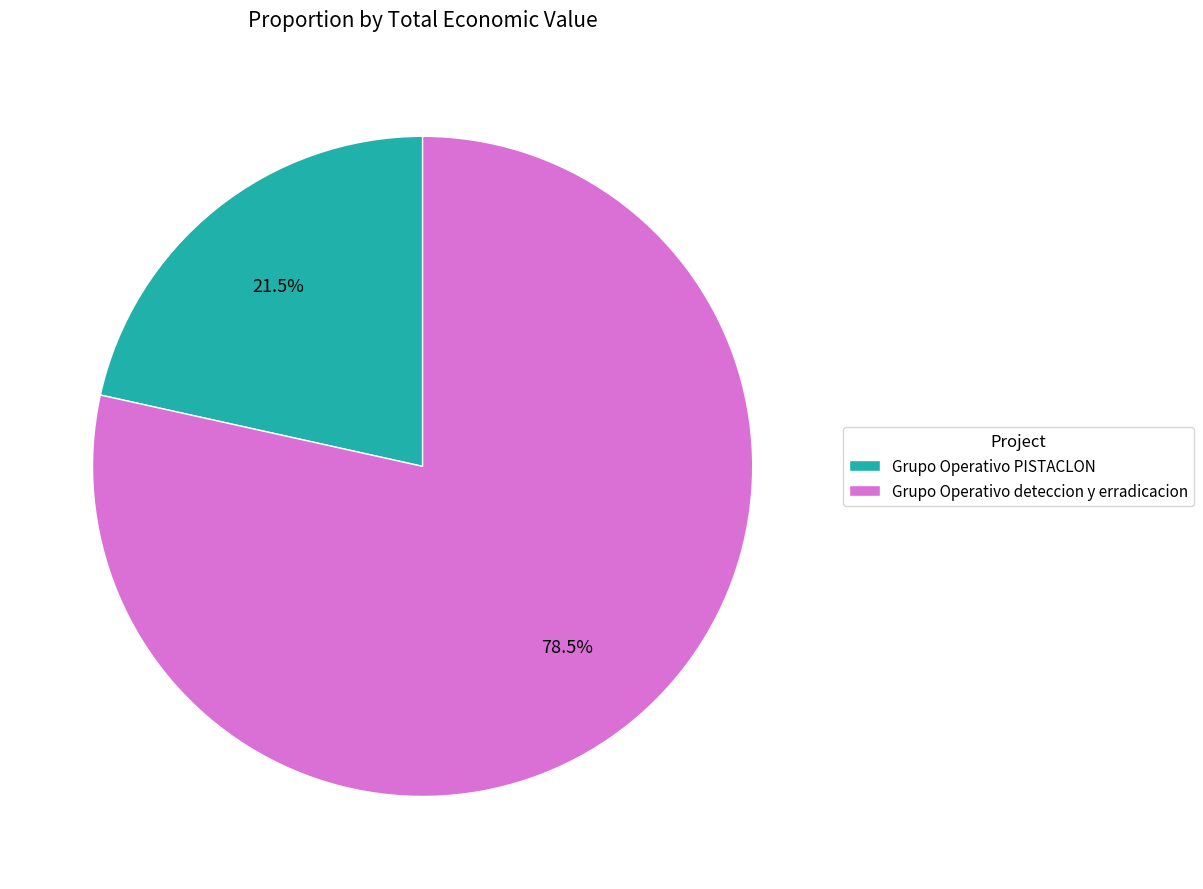

What percentage do Grupo Operativo PISTACLON and Grupo Operativo deteccion y erradicacion together represent?

100.0%